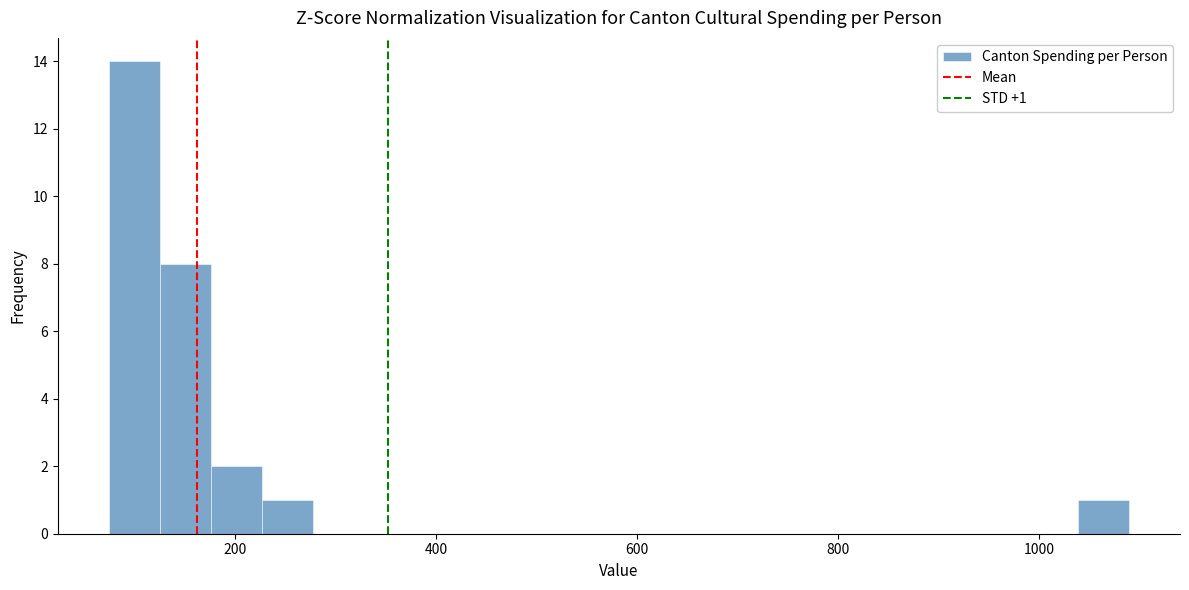

Read against the x-axis, roughly where is the centre of the tallest bar?

100